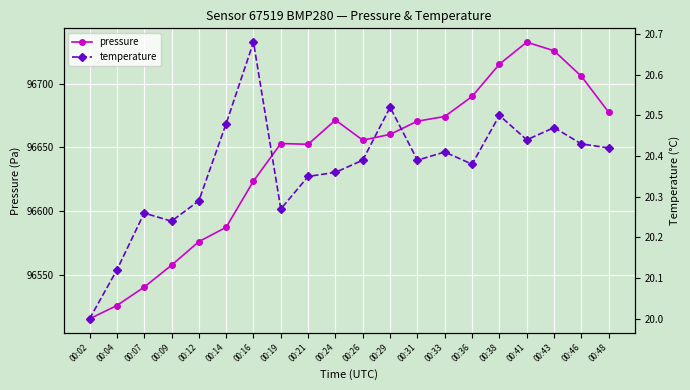

Is it true that temperature equals 20.5 at 00:29?

True